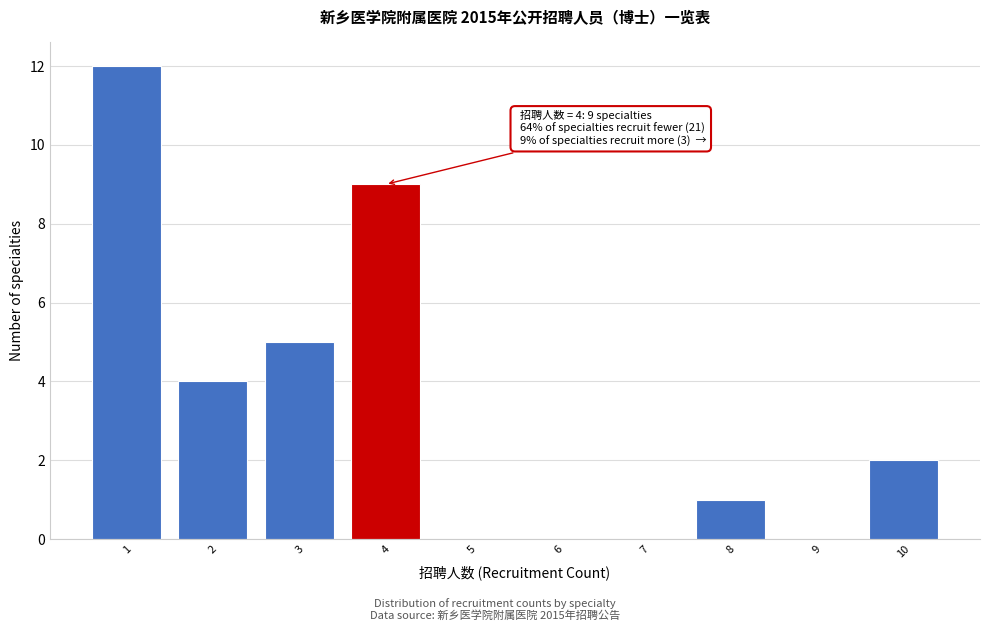

Which range on the x-axis has the tallest bar?

0.5 to 1.5